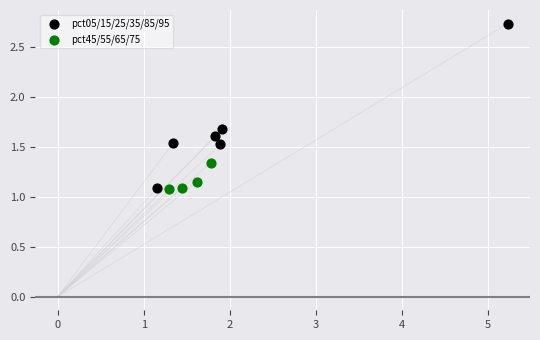

Which series has the largest Y range (max minus min)?

pct05/15/25/35/85/95